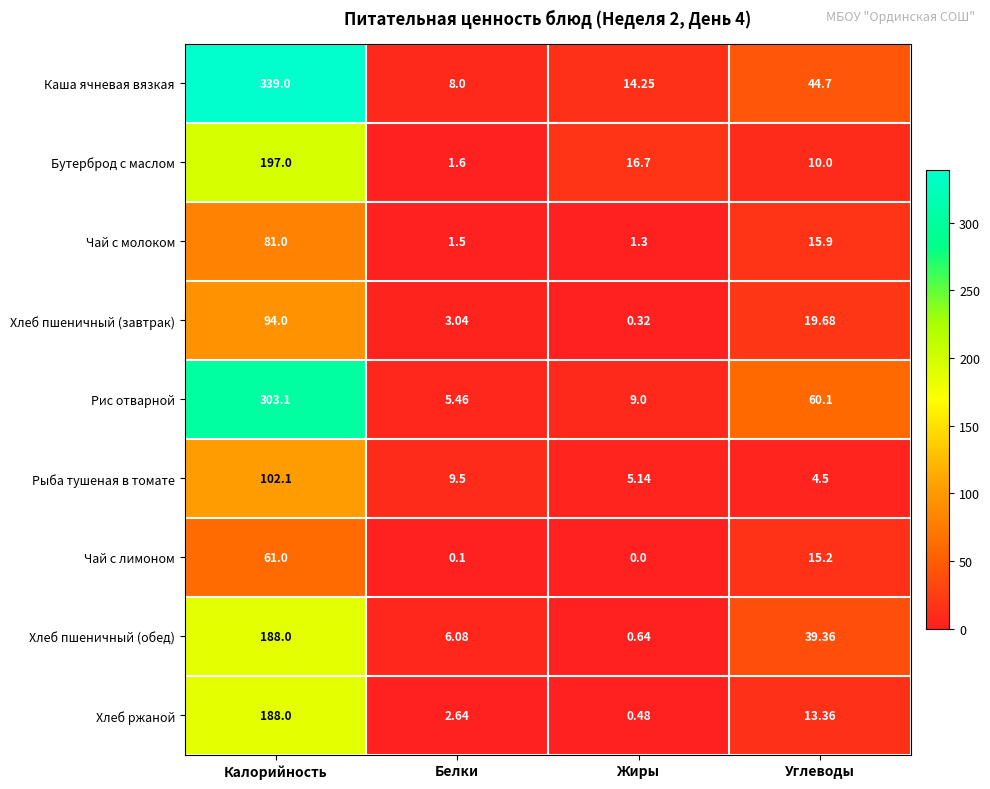

At Жиры, list the series in order from largest to smallest.

Бутерброд с маслом, Каша ячневая вязкая, Рис отварной, Рыба тушеная в томате, Чай с молоком, Хлеб пшеничный (обед), Хлеб ржаной, Хлеб пшеничный (завтрак), Чай с лимоном